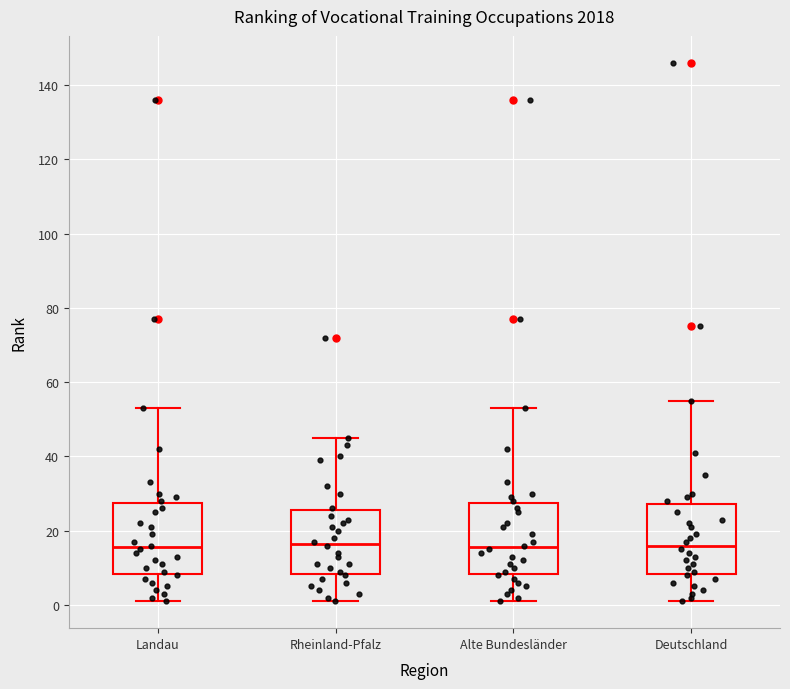

Where is the upper edge of the box for Deutschland on the y-axis? The values are not printed on the chart, so give them approximately, as read against the axis.

28